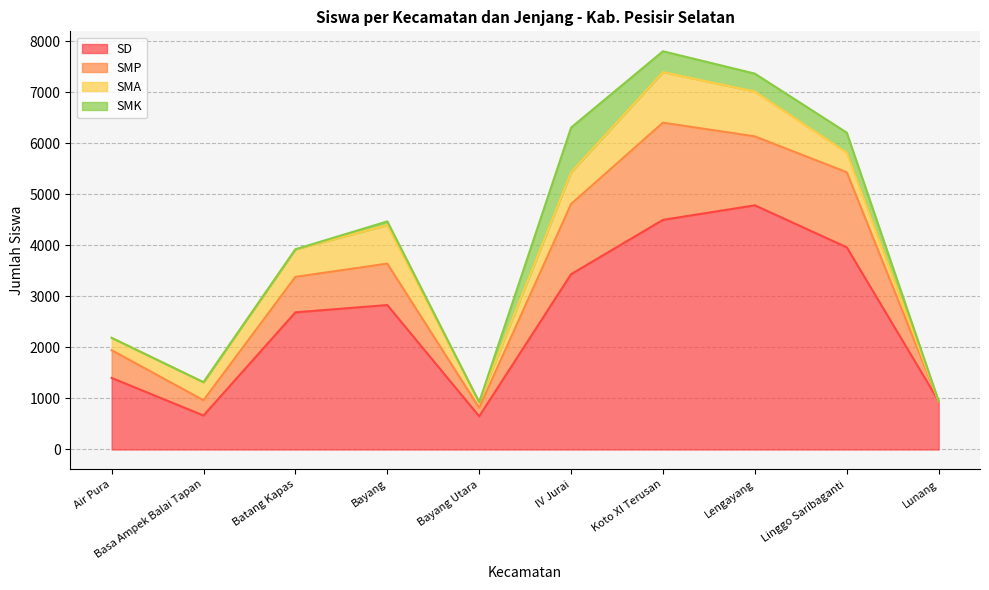

What are all the series names shown in the legend?

SD, SMP, SMA, SMK